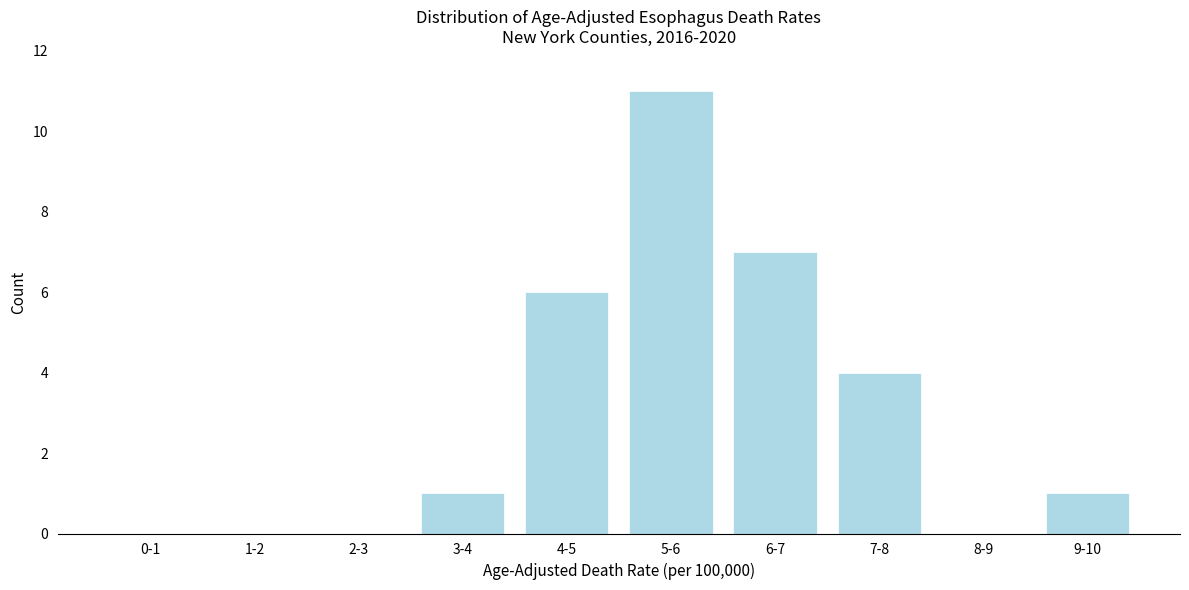

Reading left to right, what are all the values shown in this chart?

0-1=0	1-2=0	2-3=0	3-4=1	4-5=6	5-6=11	6-7=7	7-8=4	8-9=0	9-10=1